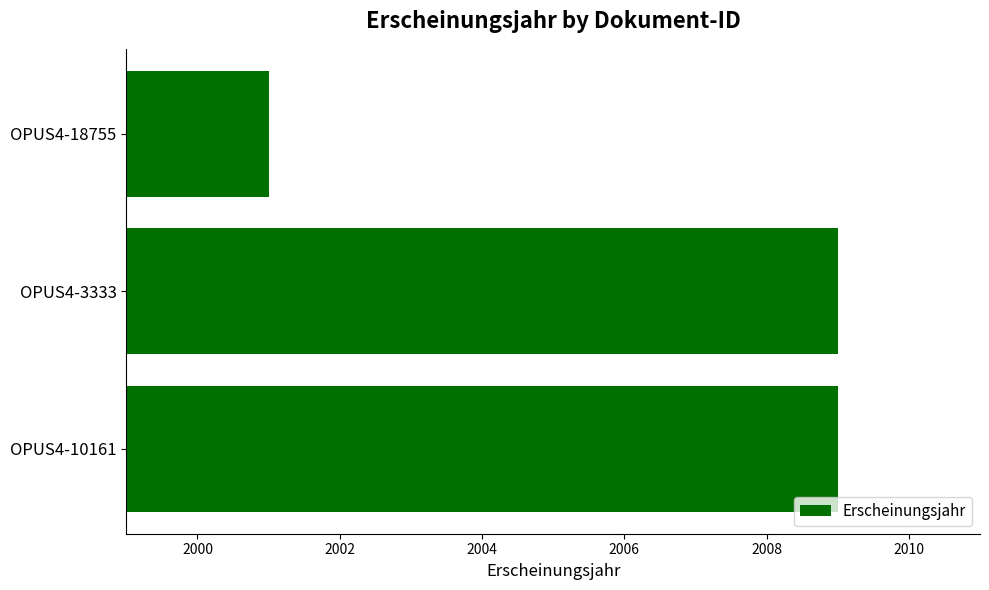

Reading top to bottom, transcribe all the data shown in this chart.

2001	2009	2009